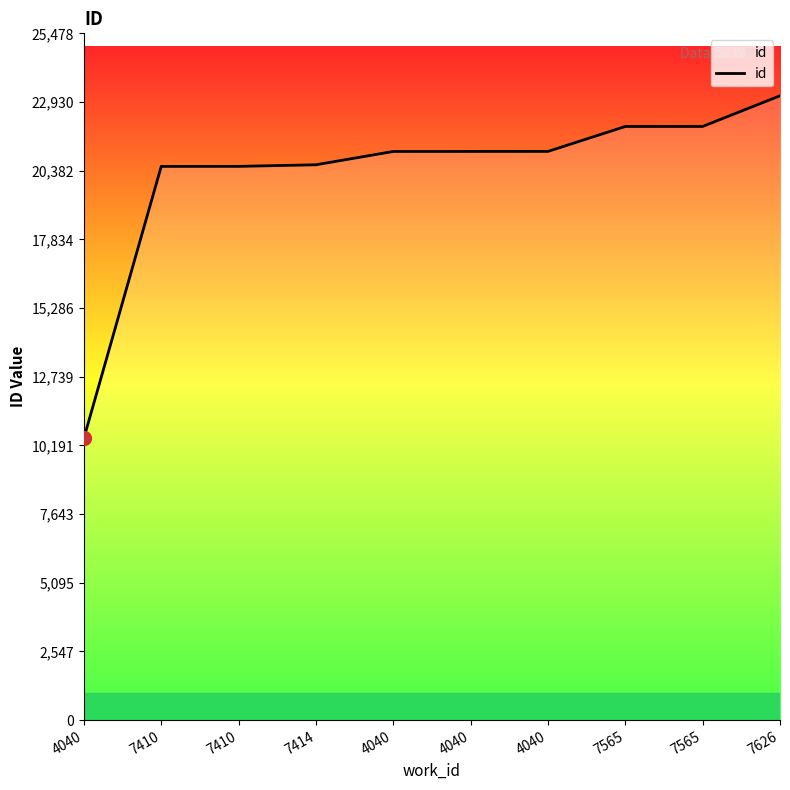

List the labels in order of value, largest first.

7626, 7565, 7565, 4040, 4040, 4040, 7414, 7410, 7410, 4040